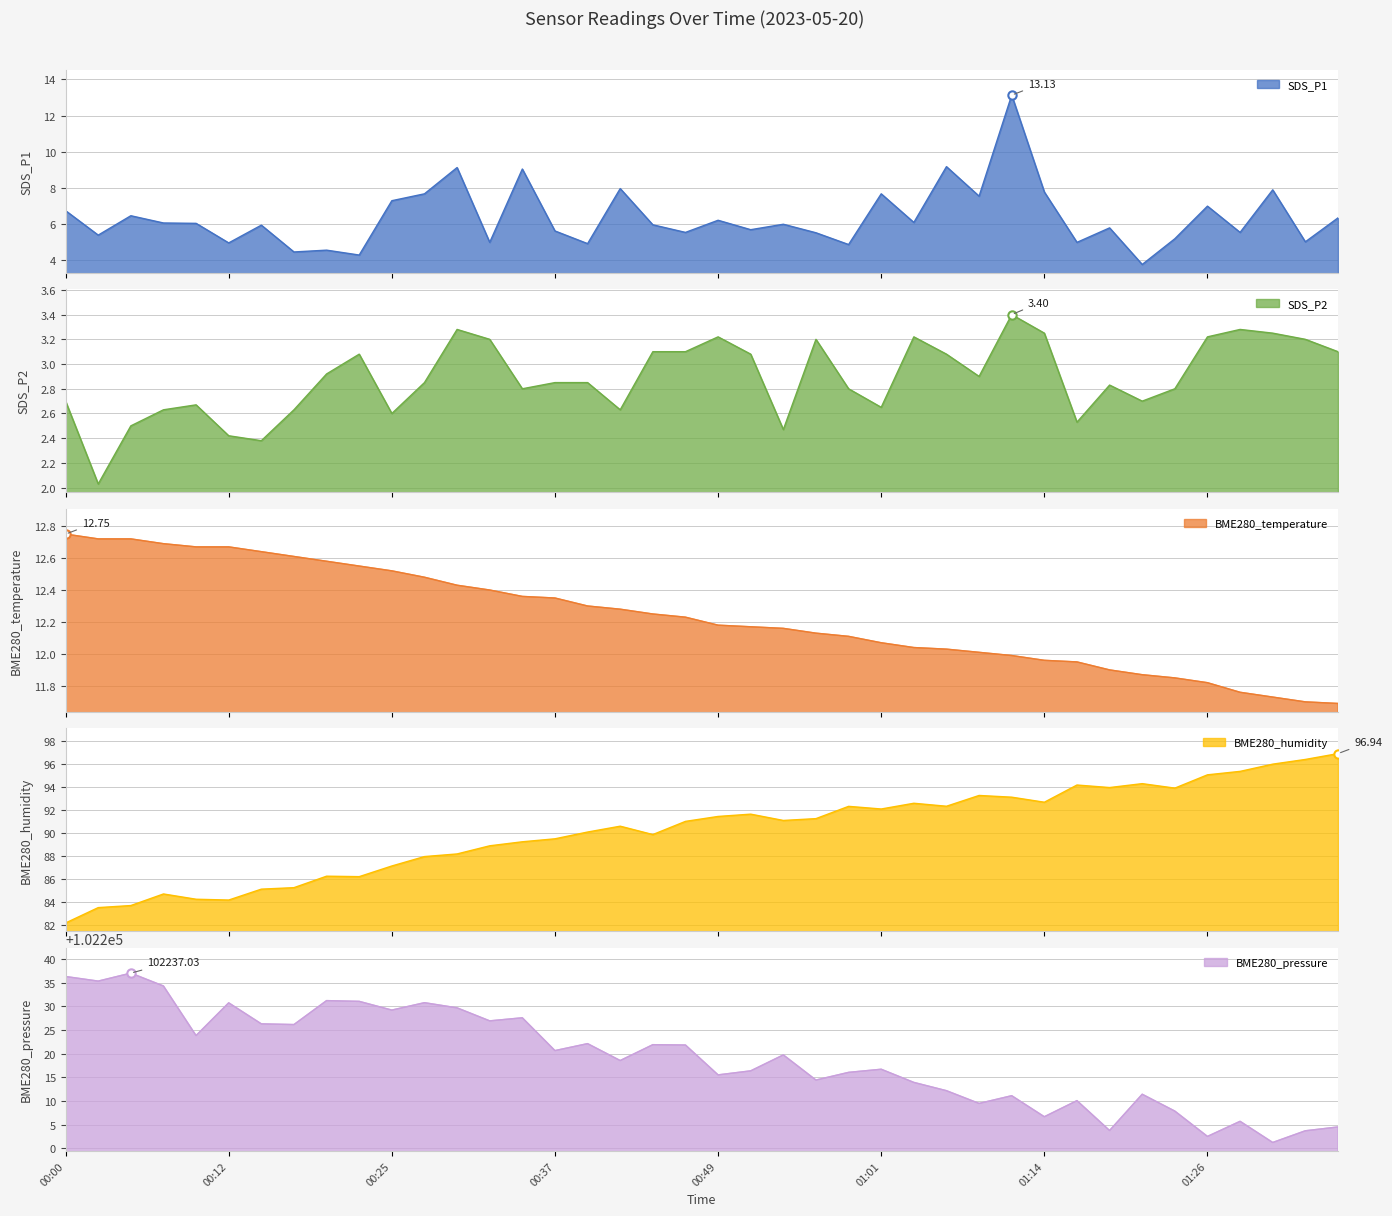

What is the value of the BME280_pressure point at the 33rd from the left?

102203.8